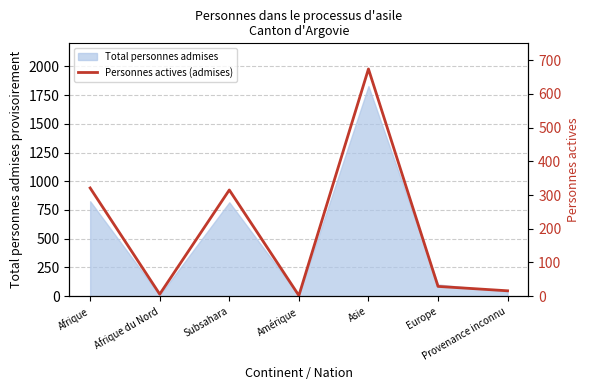

Between Amérique and Asie, which is larger?

Asie